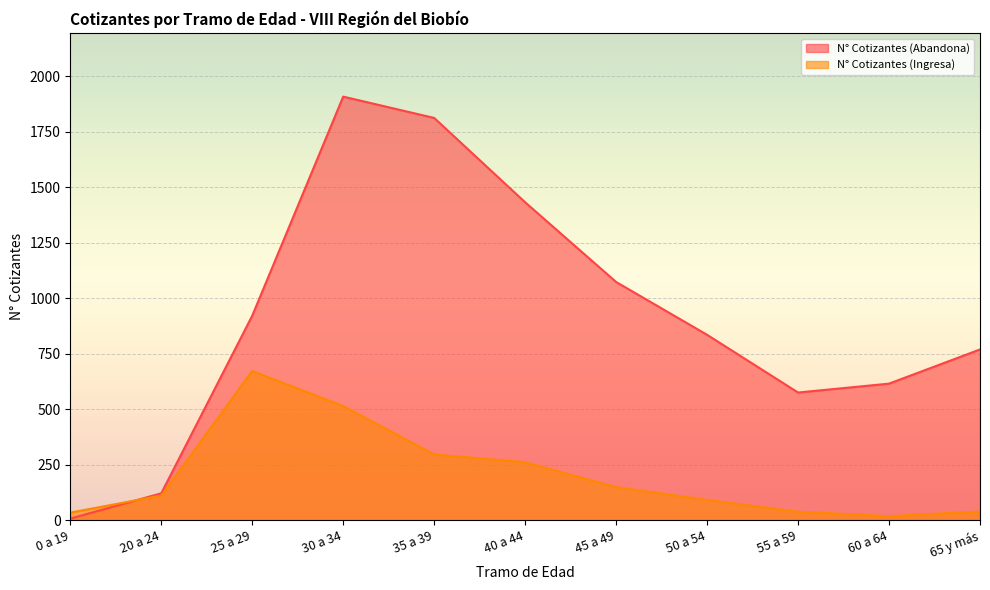

What is the difference between the highest and lowest values at 0 a 19?

27